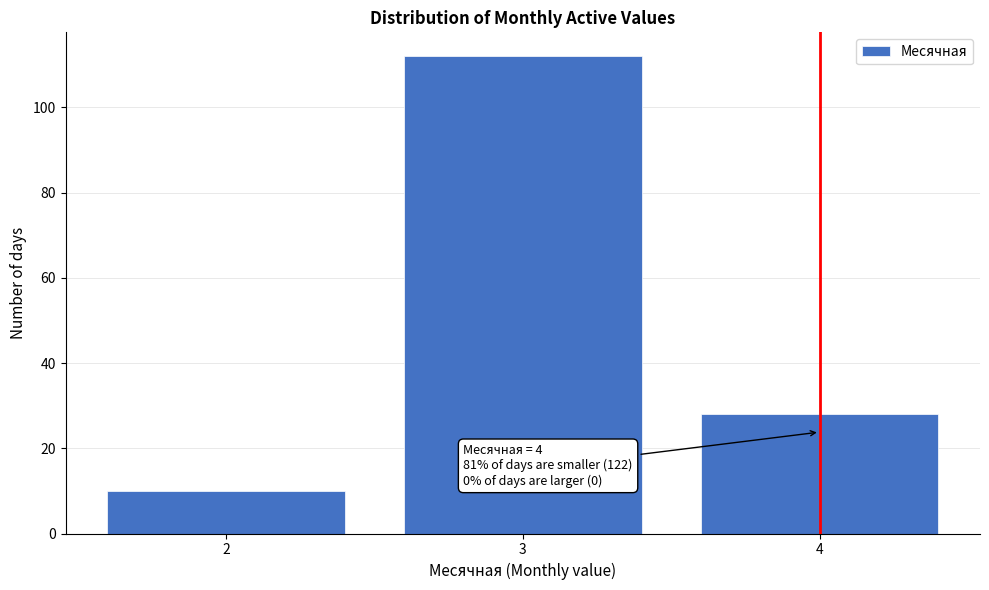

Reading left to right, what are all the values shown in this chart?

2=10	3=112	4=28